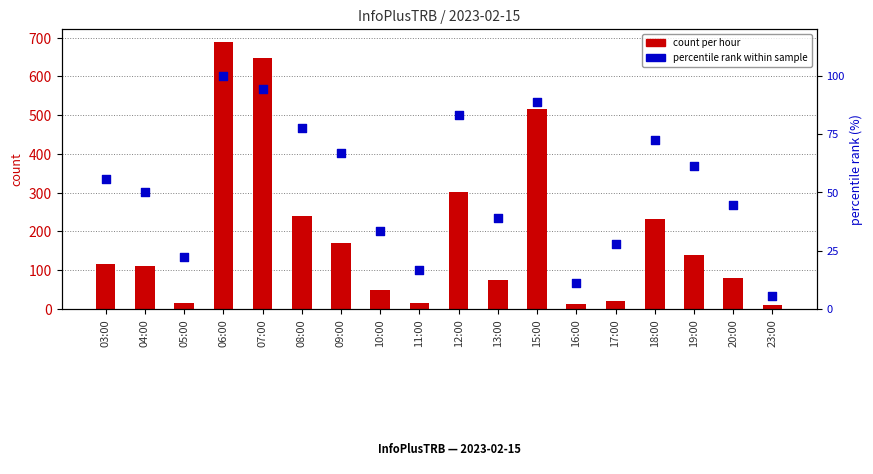

Which series contains the highest Y value?

count per hour